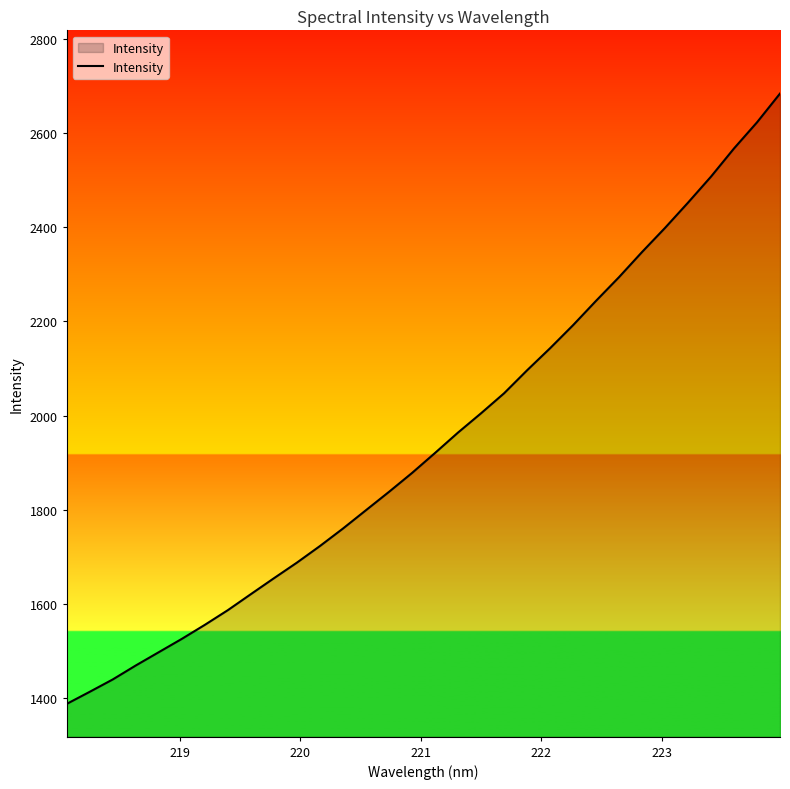

Count the number of data series in this chart.

1